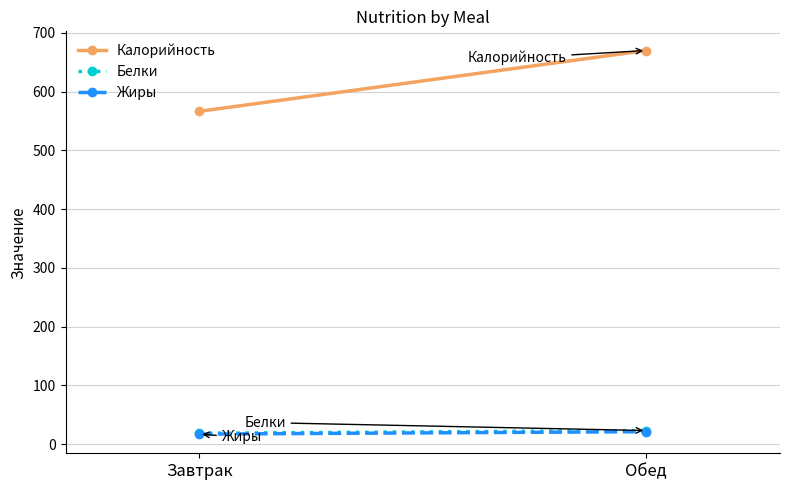

Is the value of Белки at Обед greater than the value of Калорийность at Завтрак?

No